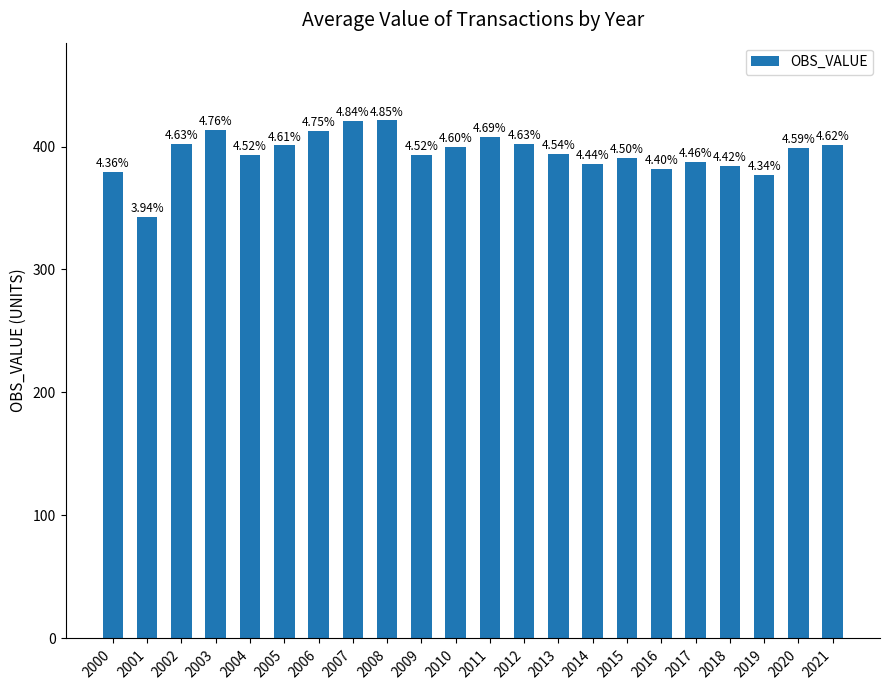

What is the difference between the values at 2002 and 2004?

9.1